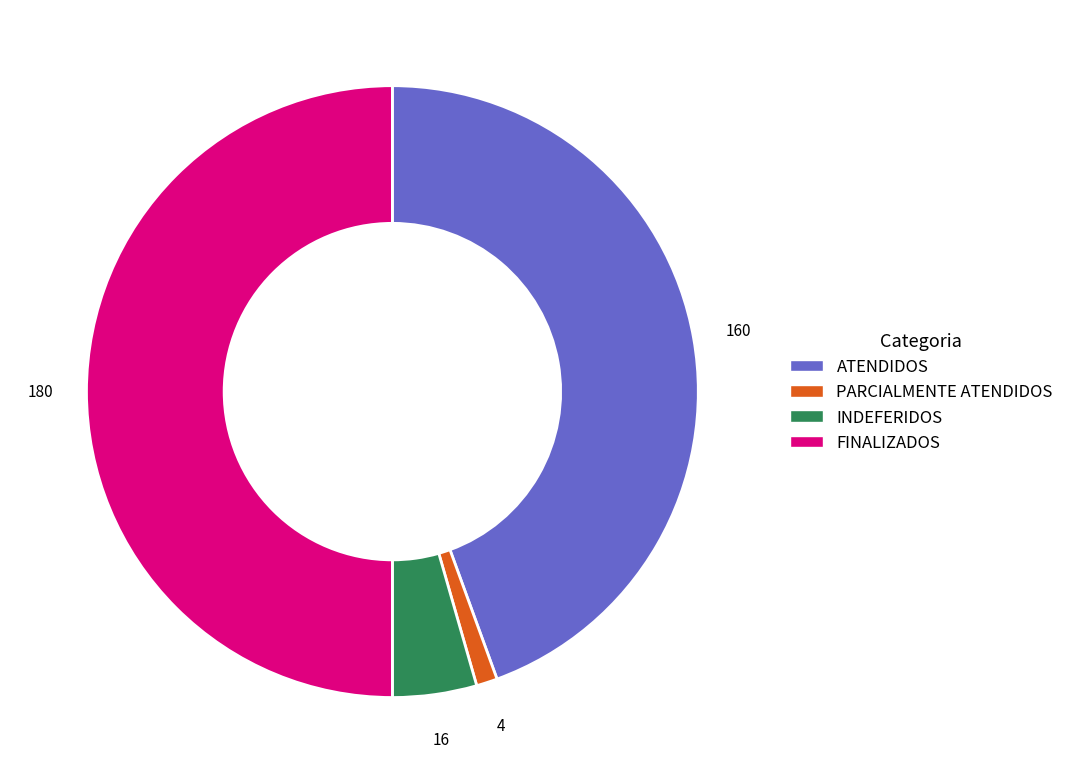

Which category has the biggest portion of the pie?

FINALIZADOS